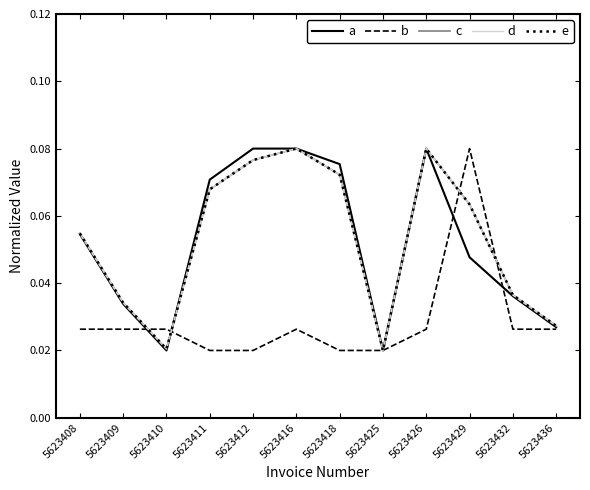

Which series changed the most between 5623408 and 5623436?

a